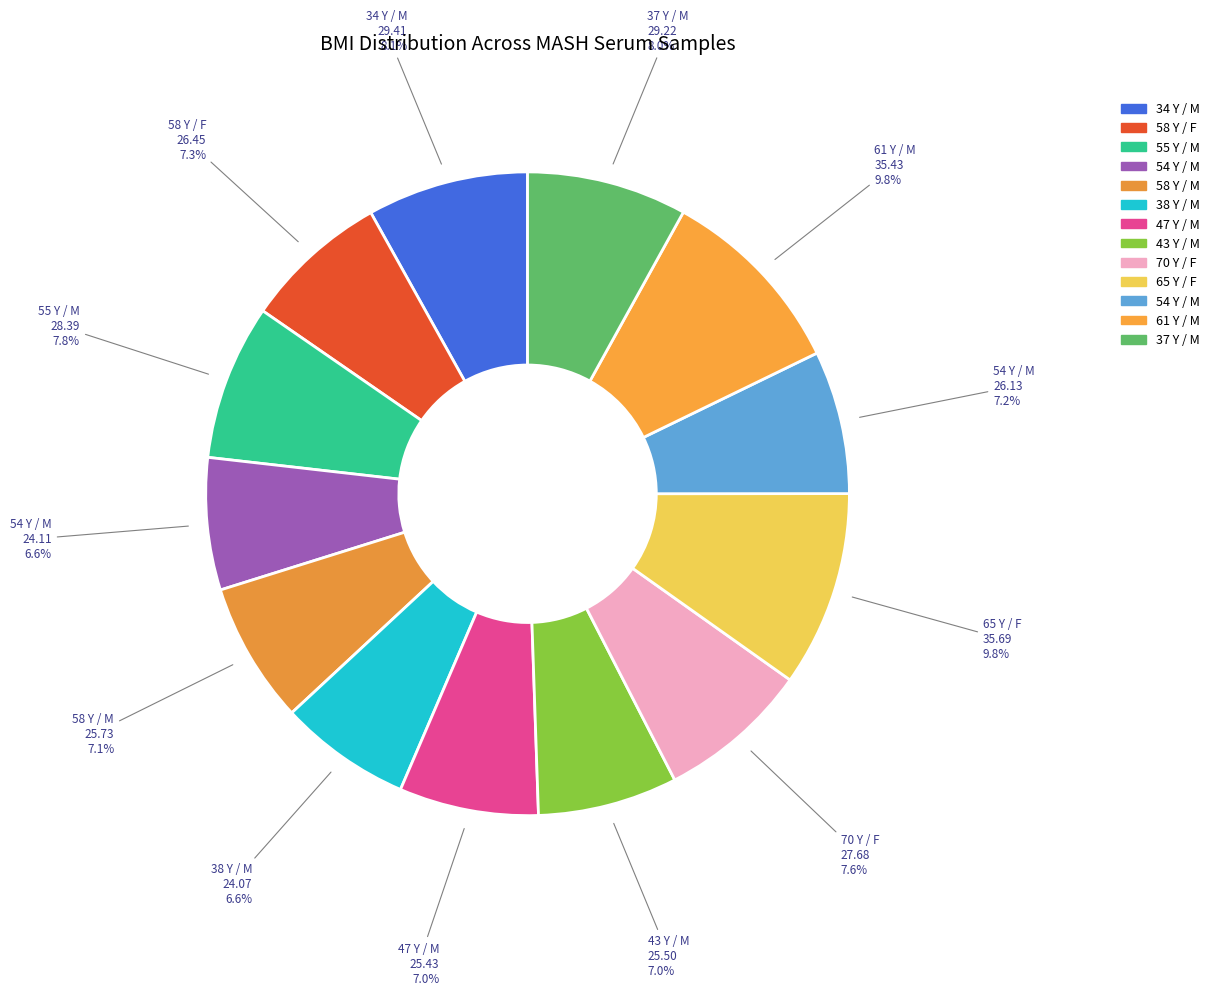

How many segments does this pie chart have?

13